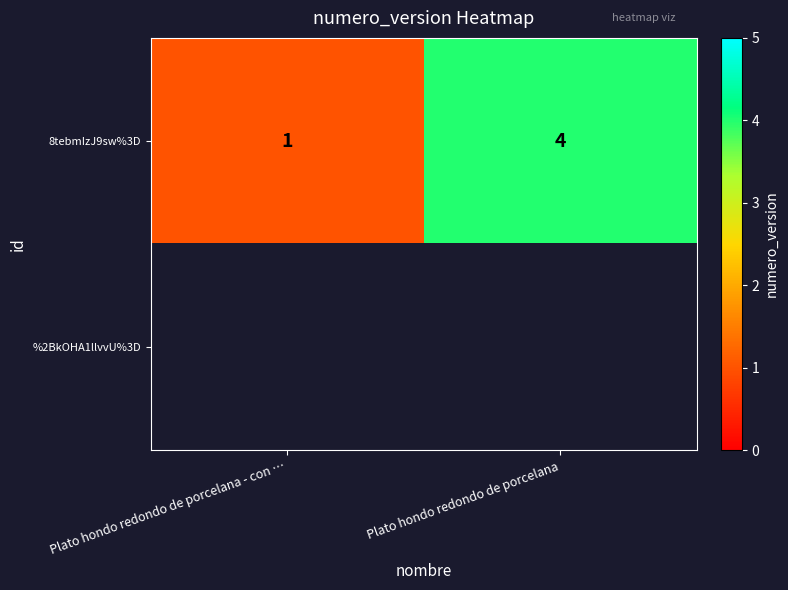

Where is 8tebmIzJ9sw%3D nearest to the value 2?

Plato hondo redondo de porcelana - con …